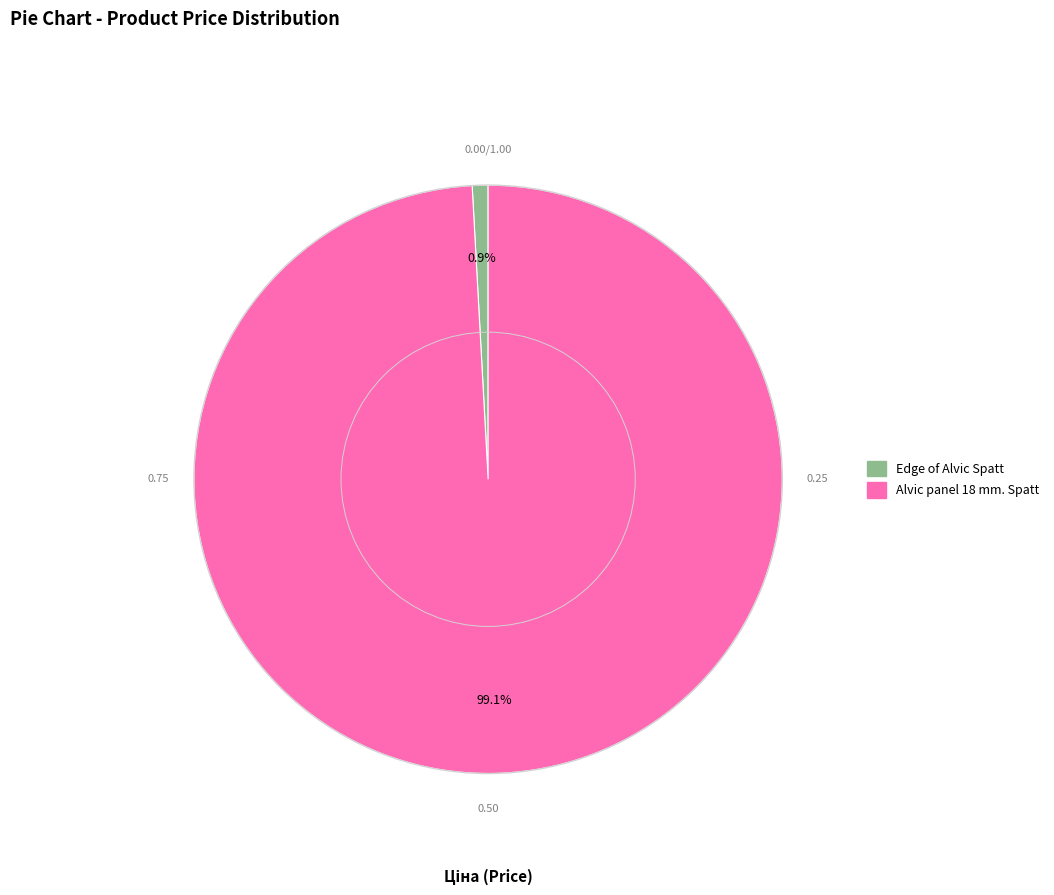

Approximately how many times larger is the value at Alvic panel 18 mm. Spatt compared to Edge of Alvic Spatt?

114.5